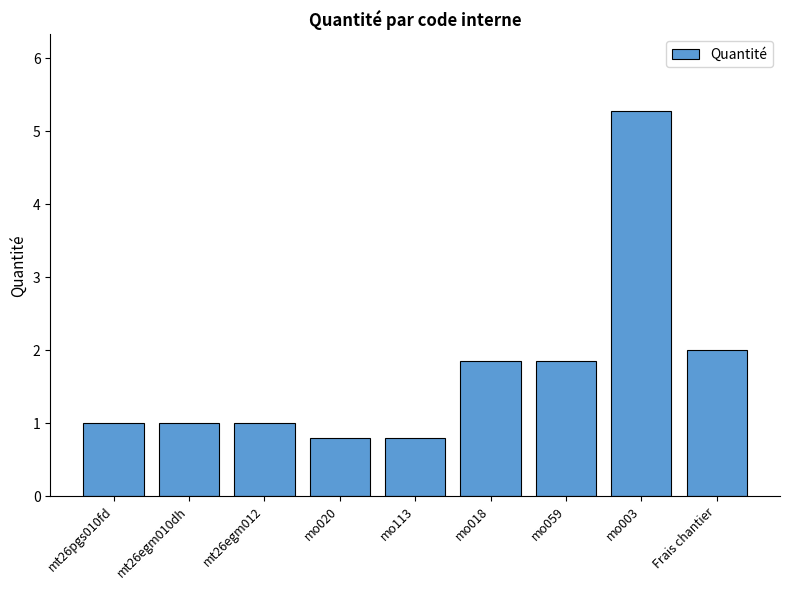

What is the difference between the maximum and second lowest values?

4.5